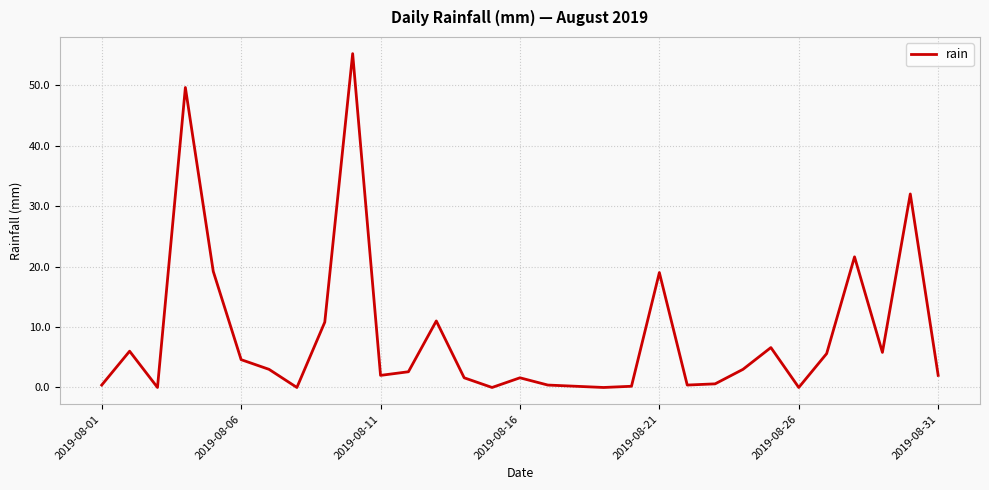

What is the maximum value shown in the chart?

55.2